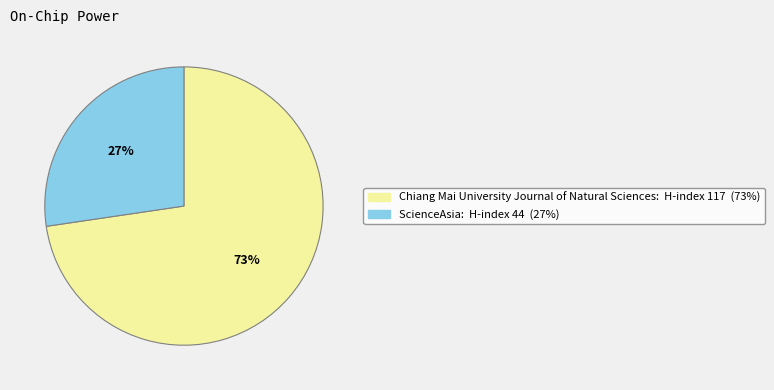

Approximately how many times larger is the value at Chiang Mai University Journal of Natural Sciences compared to ScienceAsia?

2.7